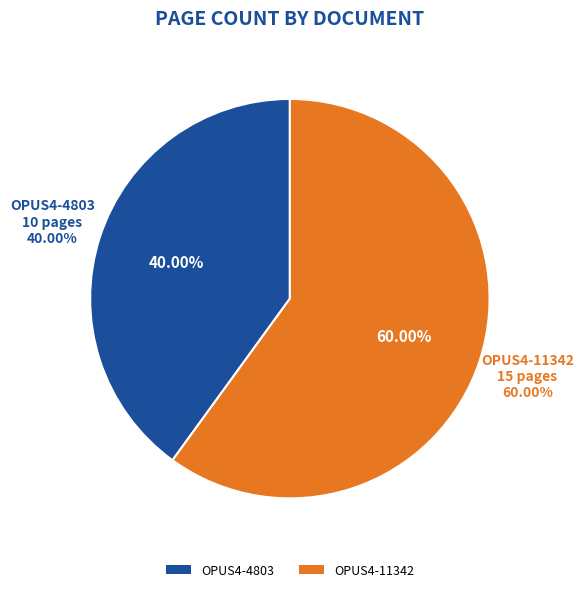

What percentage is the OPUS4-4803 slice, to the nearest percent?

40%